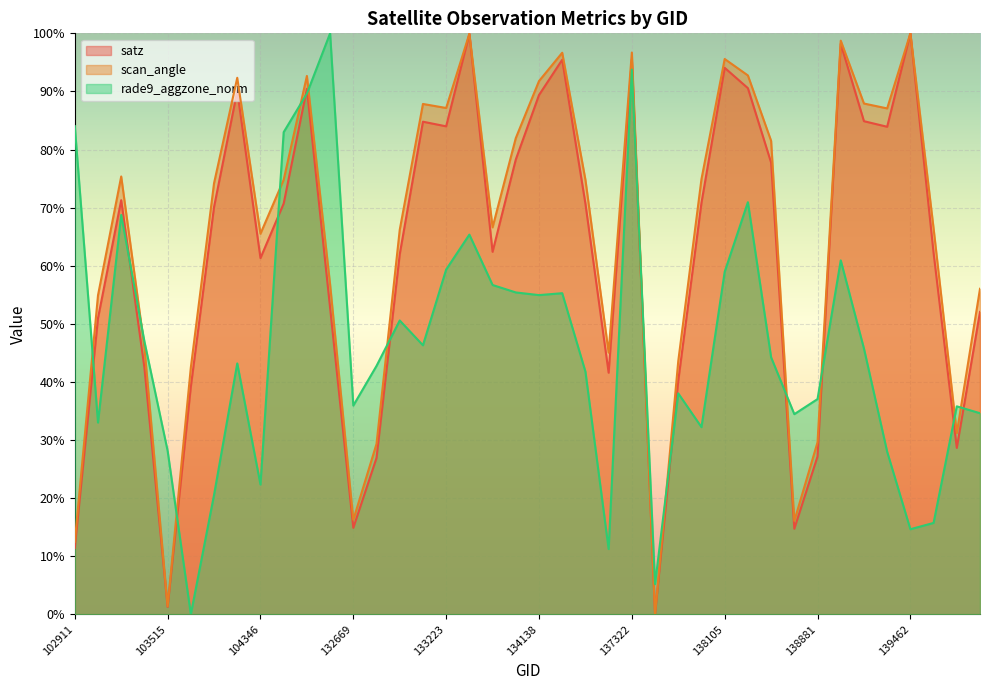

How many categories are shown in the chart?

40